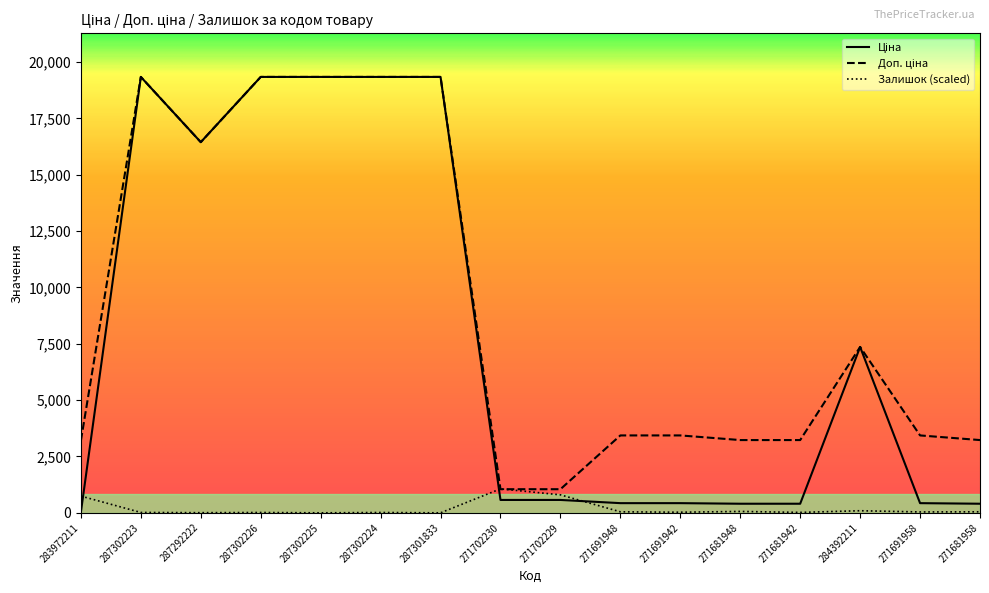

What is the difference between the highest and lowest values at 287302226?

19328.6